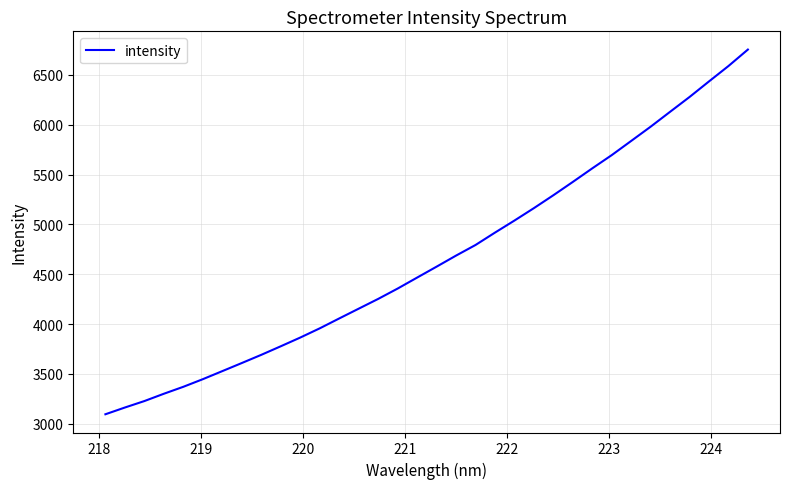

What is the difference between the maximum and minimum values?

3656.9